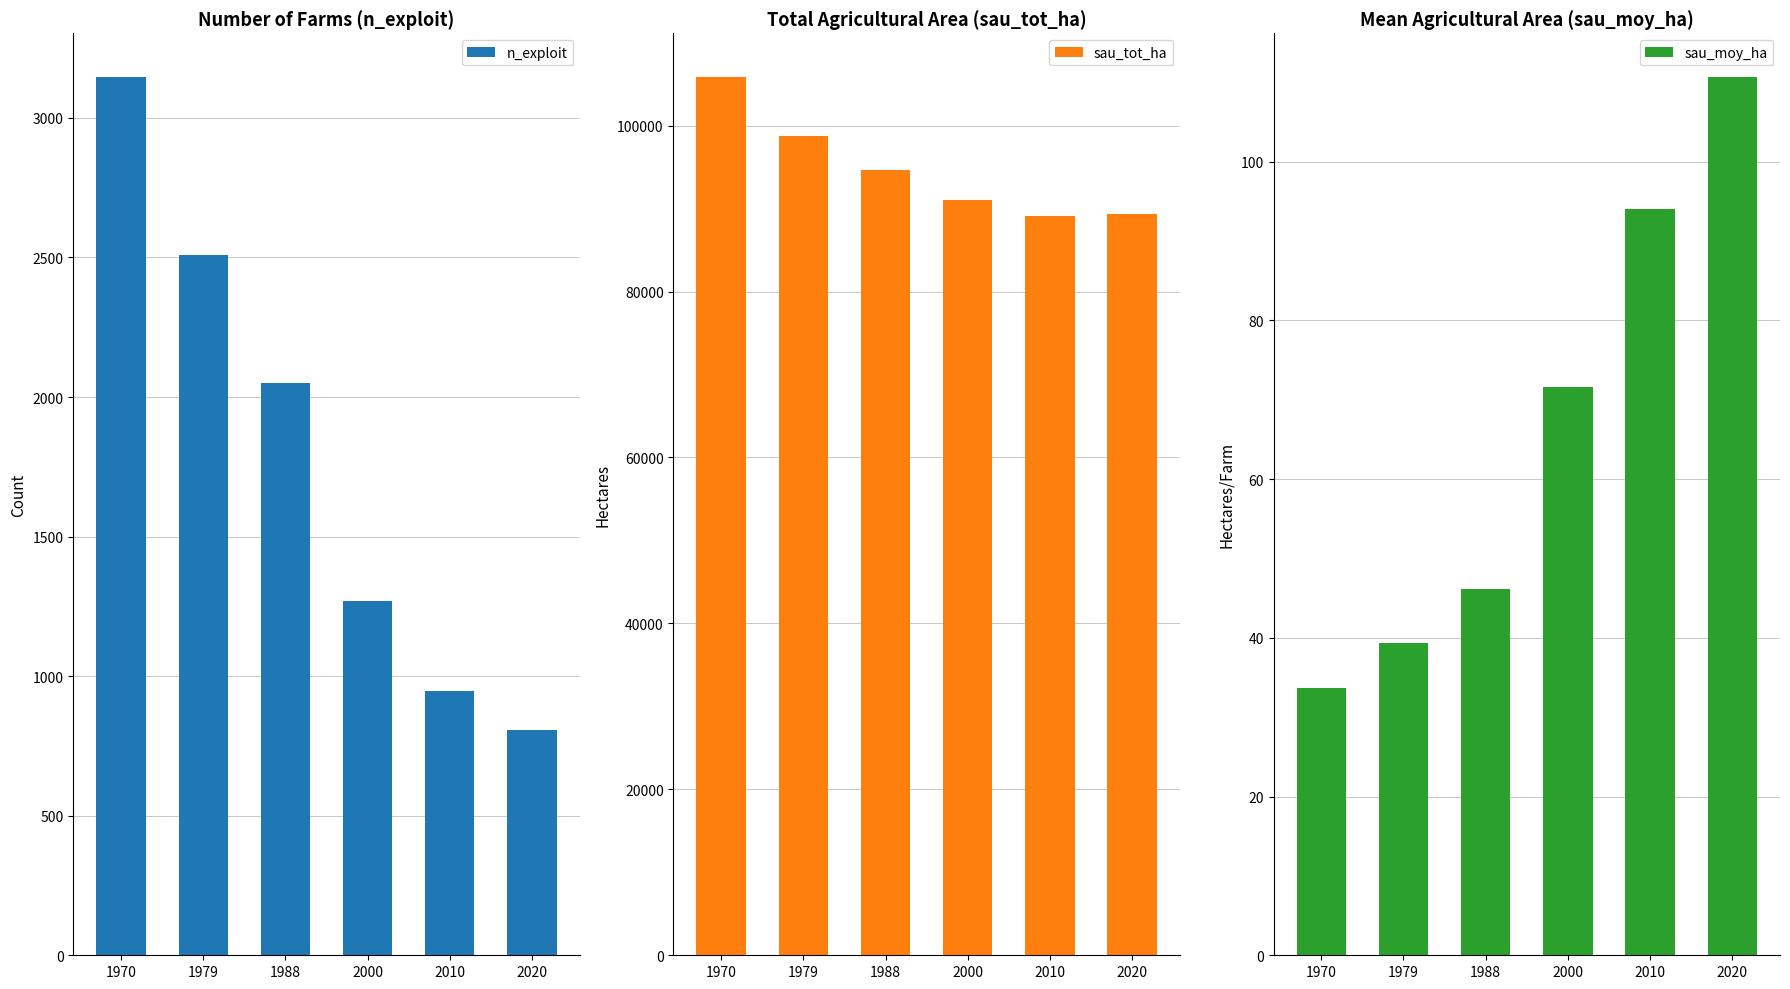

How many data points in sau_moy_ha are less than 71?

3